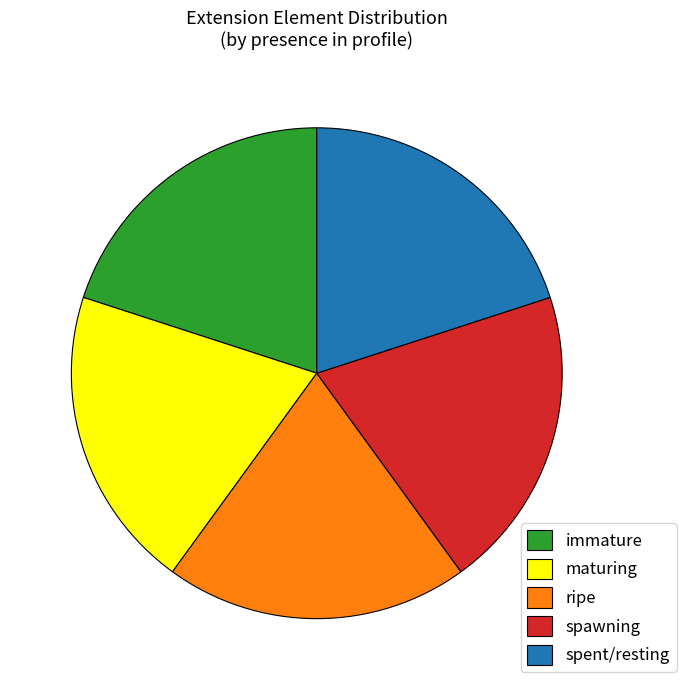

Is the sum of immature and ripe greater than half?

No